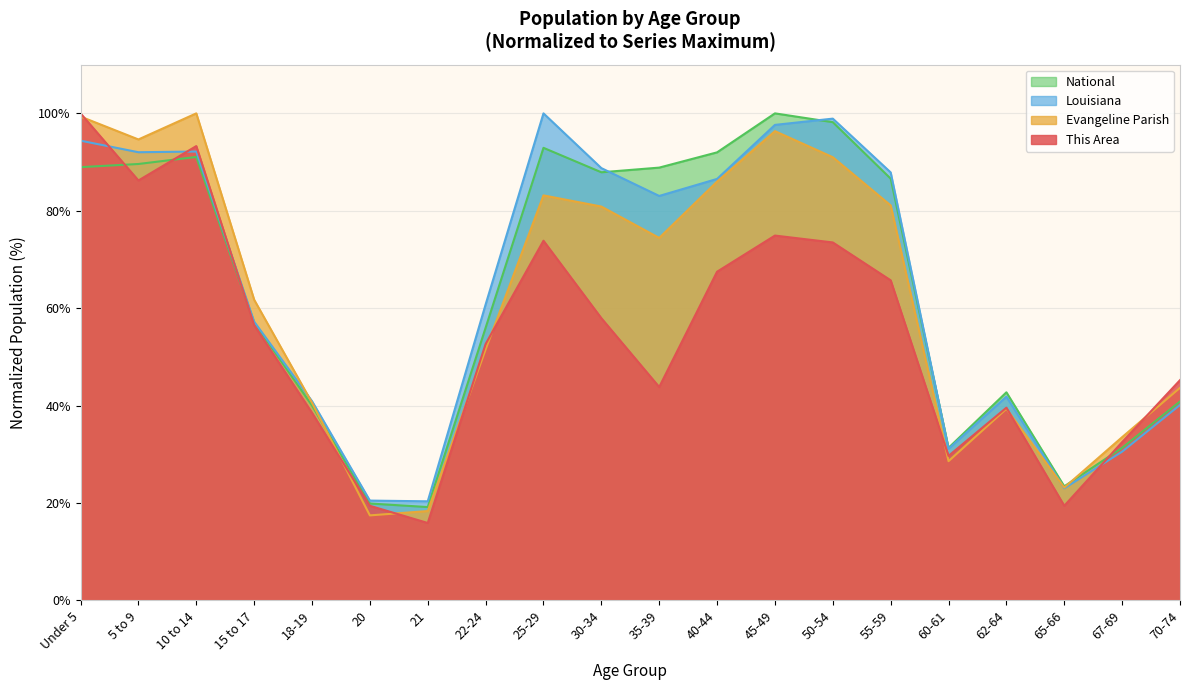

What is the value of the This Area point at the 1st from the left?

100.0